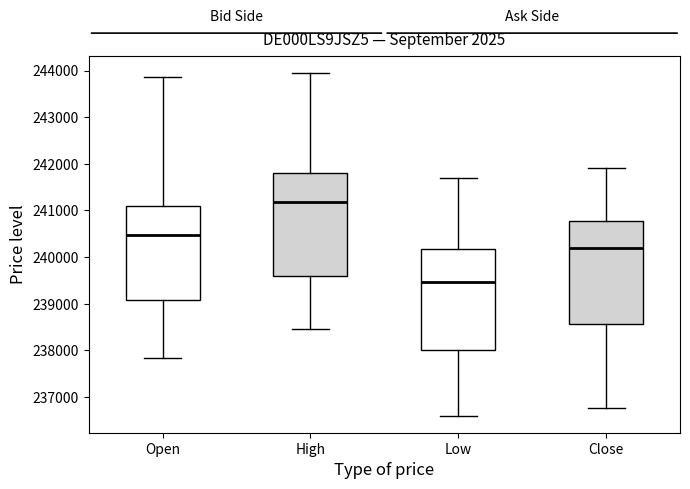

Where does the lower whisker of the box for Low end on the y-axis? The values are not printed on the chart, so give them approximately, as read against the axis.

236600